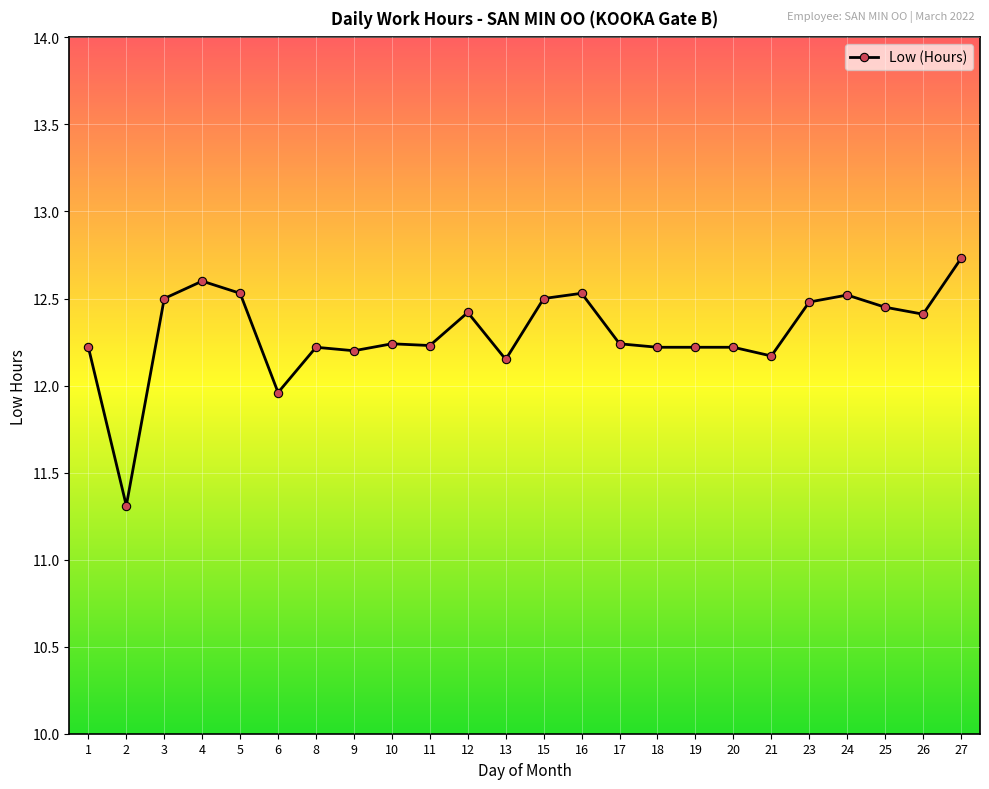

What is the value of the 6th point from the left?

12.0